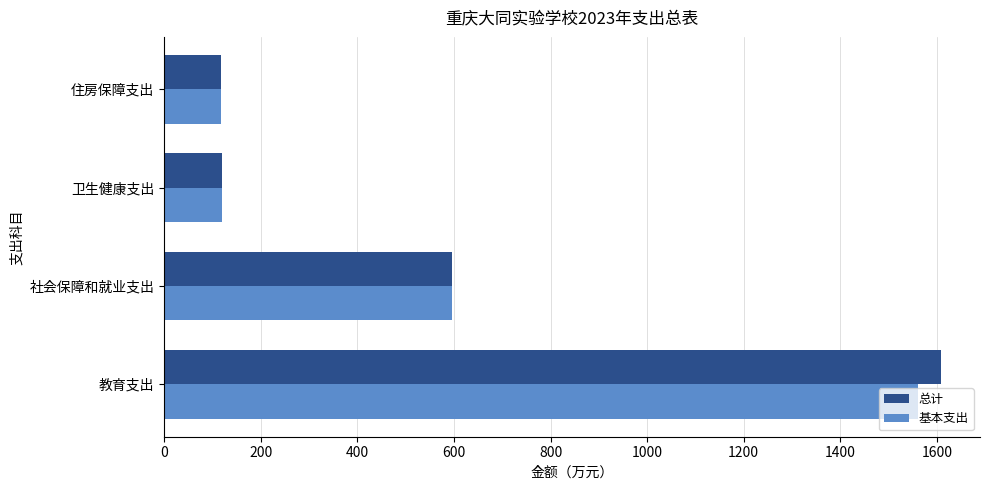

How many data points in 基本支出 are less than 596?

2